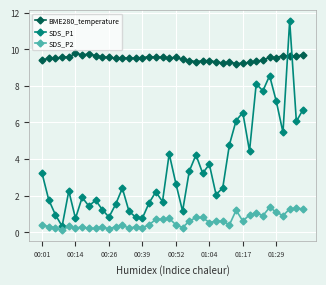

Rank the series by their average value, from lowest to highest.

SDS_P2, SDS_P1, BME280_temperature